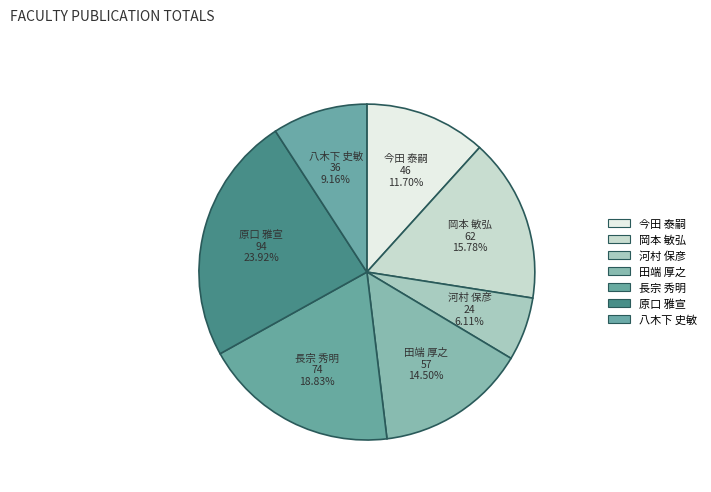

Is there a majority slice in this chart?

No